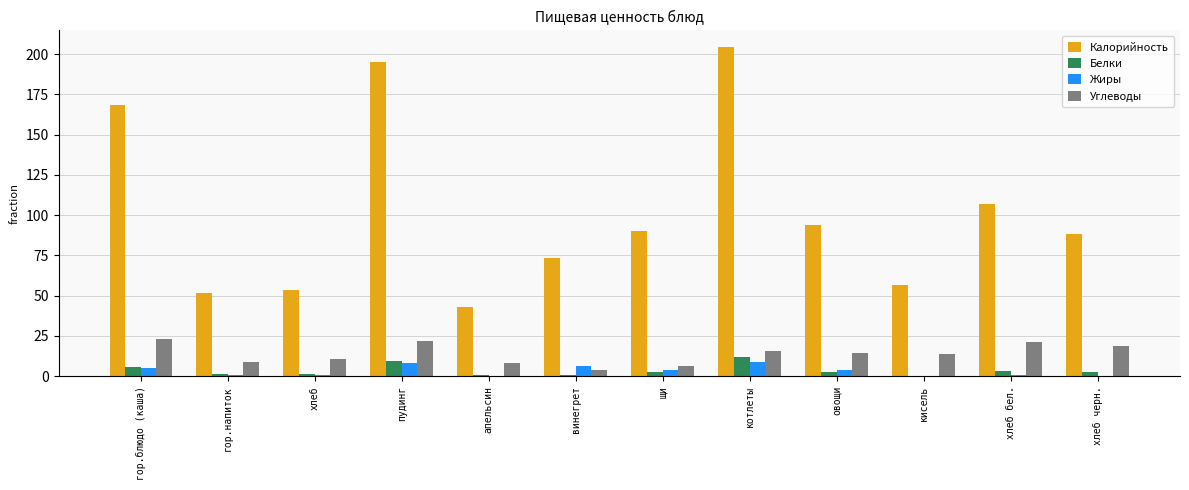

What is the sum of the Жиры values at щи and хлеб бел.?

5.3